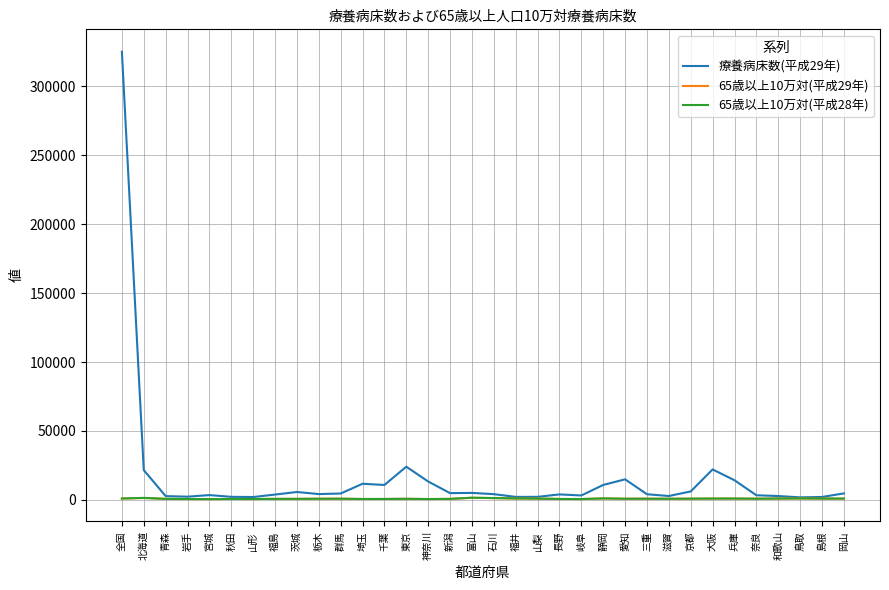

Which series has the widest spread of values?

療養病床数(平成29年)